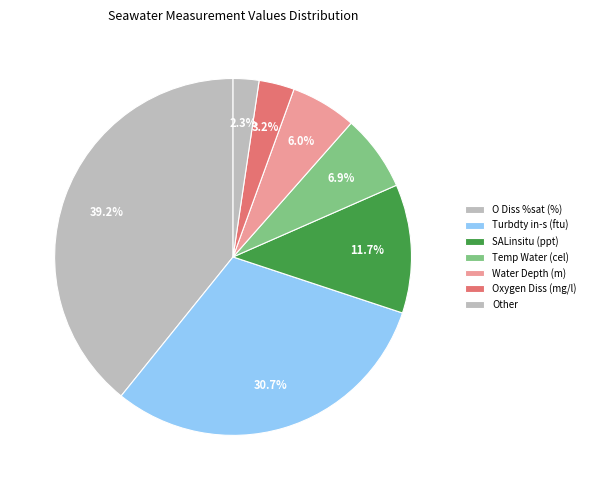

Count the number of slices in the pie.

7